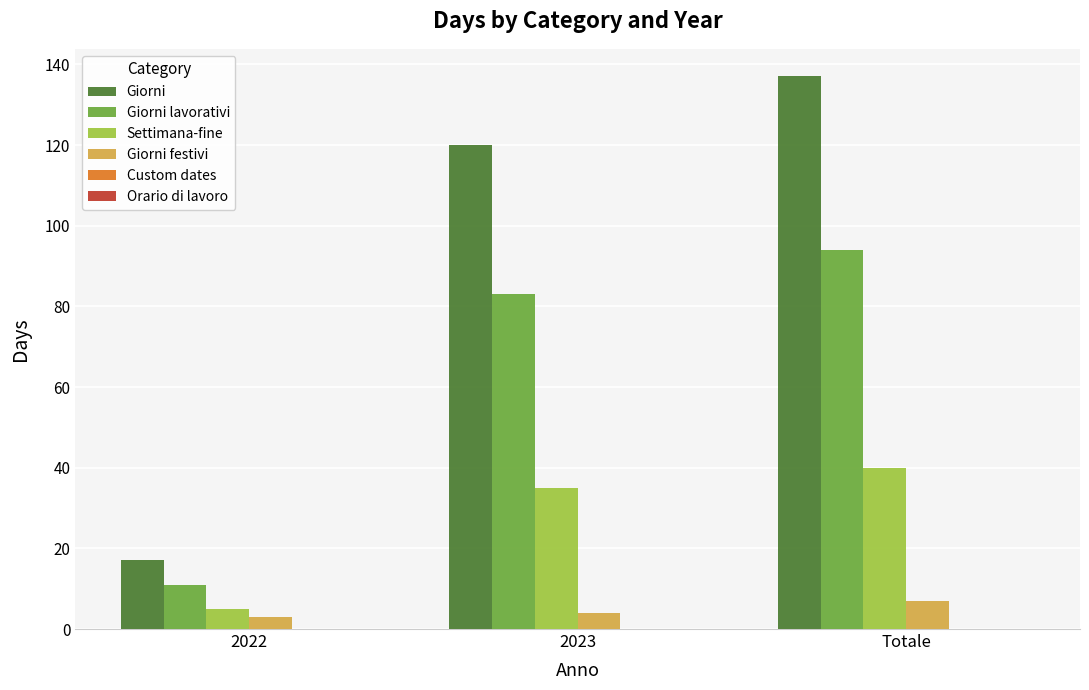

At which label is Giorni closest to 77?

2023